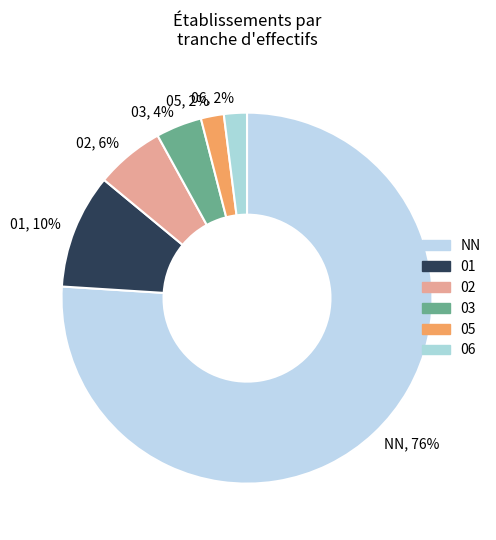

What percentage is the NN, 76% slice, to the nearest percent?

76%